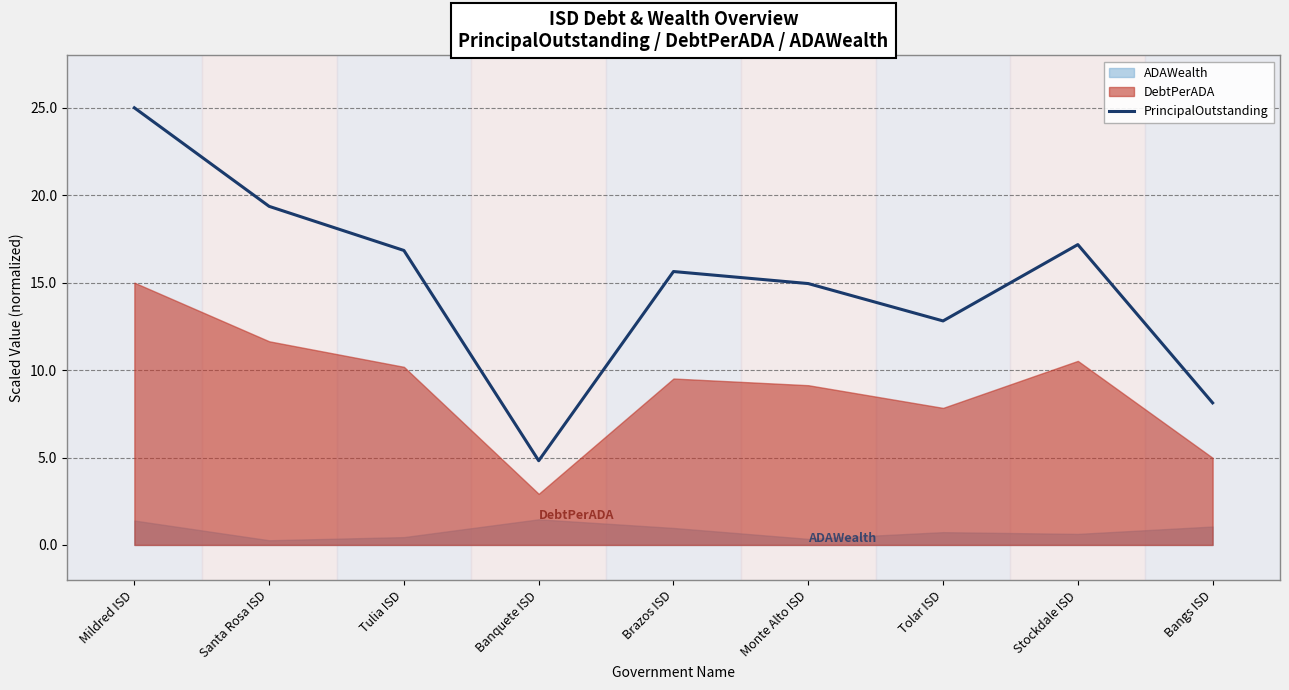

Reading left to right, transcribe all the data shown in this chart.

Mildred ISD=25.0	Santa Rosa ISD=19.4	Tulia ISD=16.8	Banquete ISD=4.8	Brazos ISD=15.6	Monte Alto ISD=14.9	Tolar ISD=12.8	Stockdale ISD=17.2	Bangs ISD=8.1